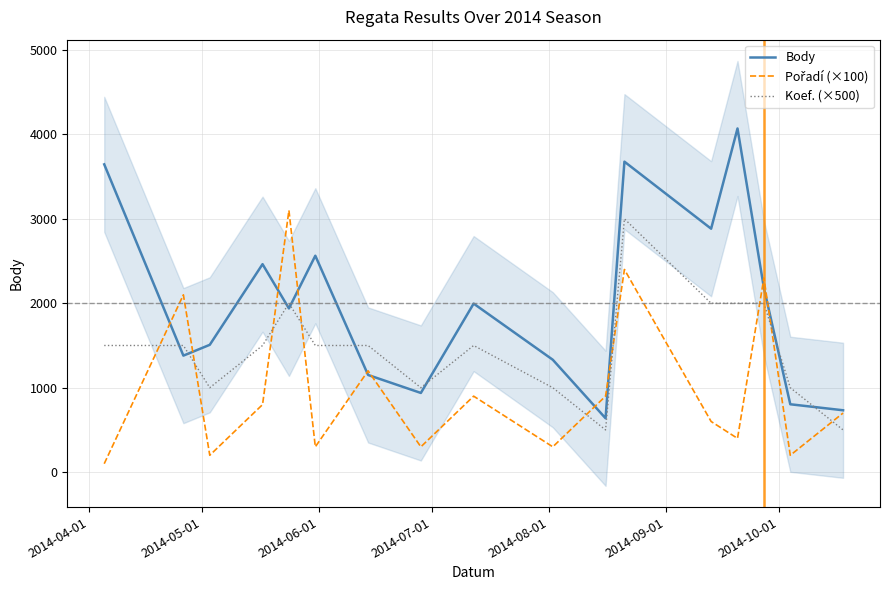

How many times do Koef. (×500) and Body cross each other?

8